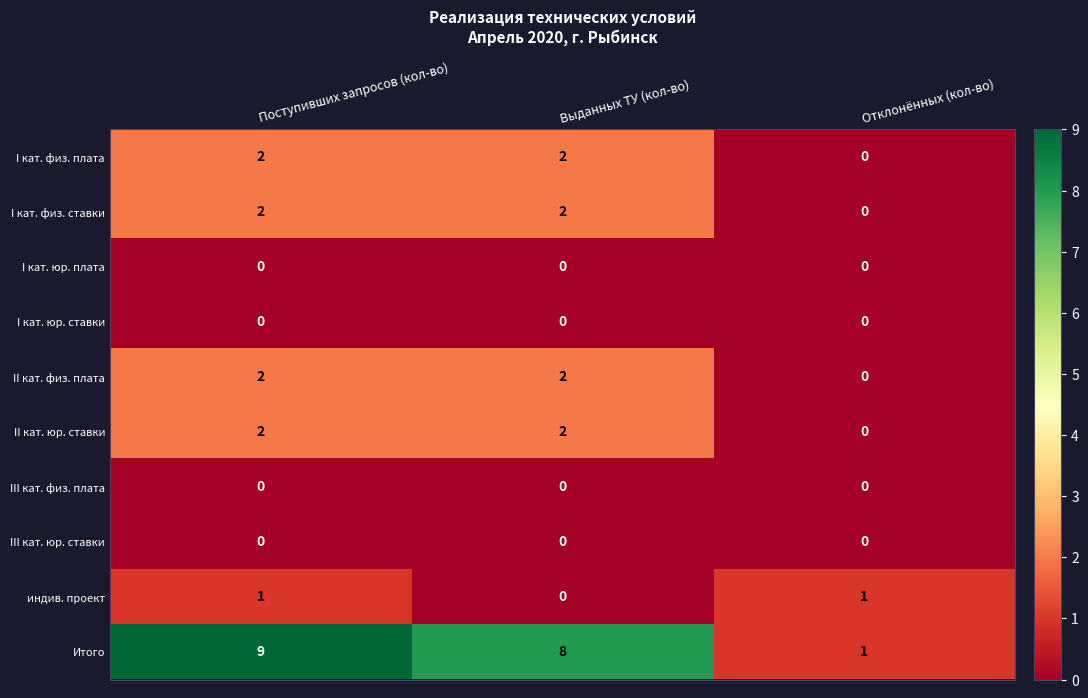

At which category is the sum across all series the highest?

Поступивших запросов (кол-во)